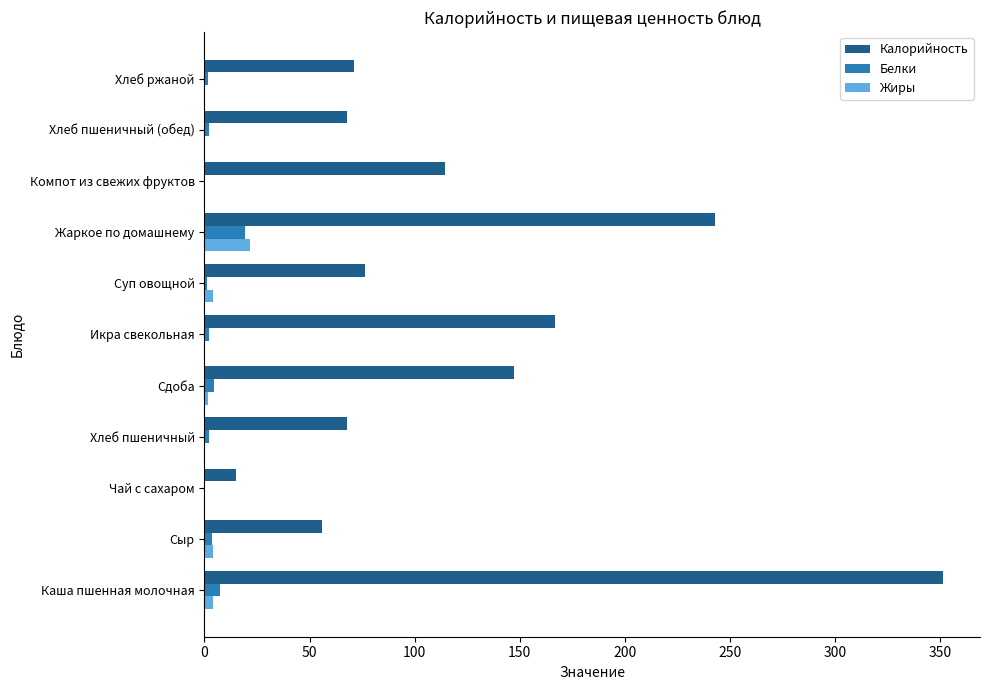

What is the maximum value for Жиры?

21.8